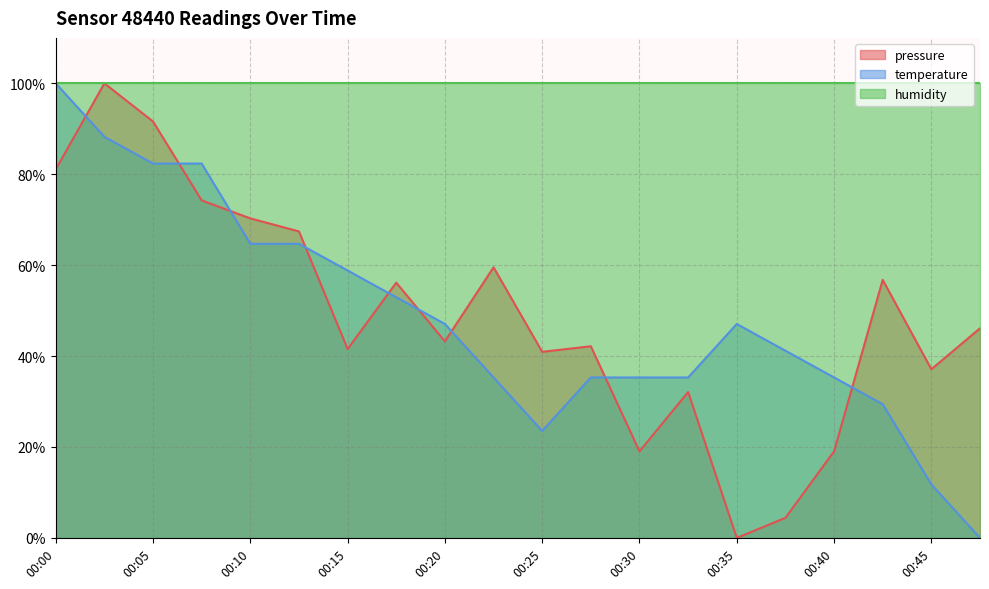

What is the value of the temperature point at the 6th from the left?

64.7